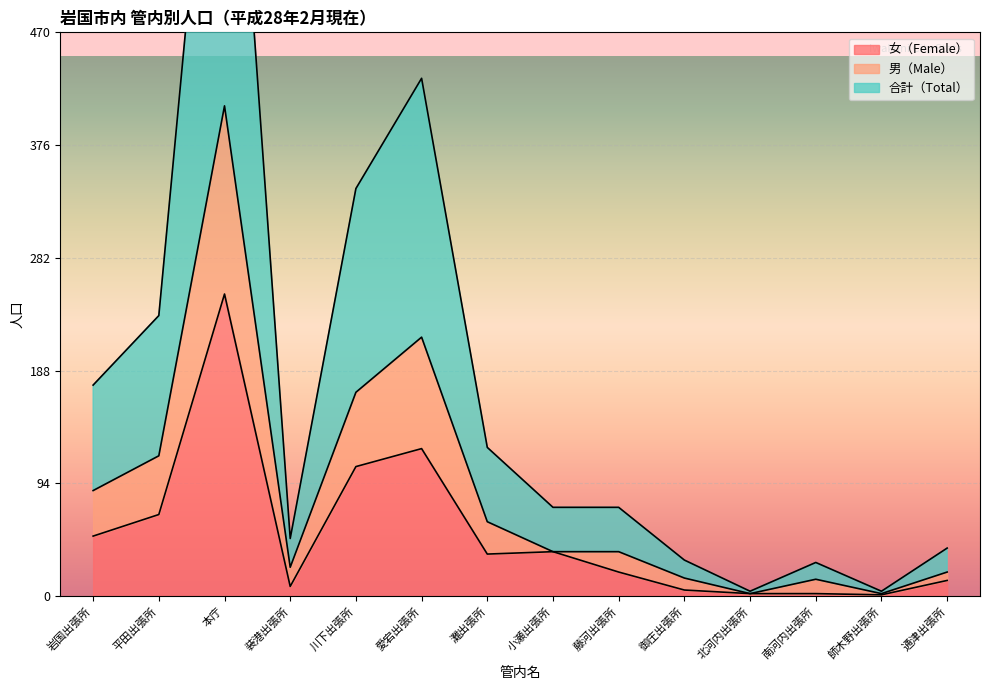

True or false: 合計（Total） and 男（Male） intersect in this chart.

False